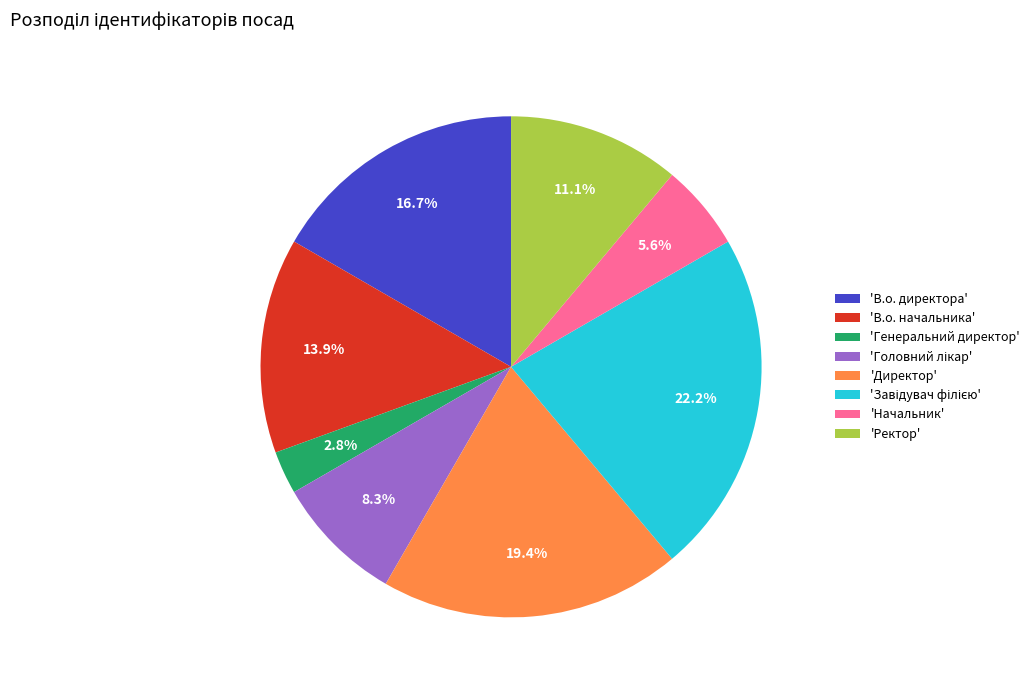

Count the number of slices in the pie.

8